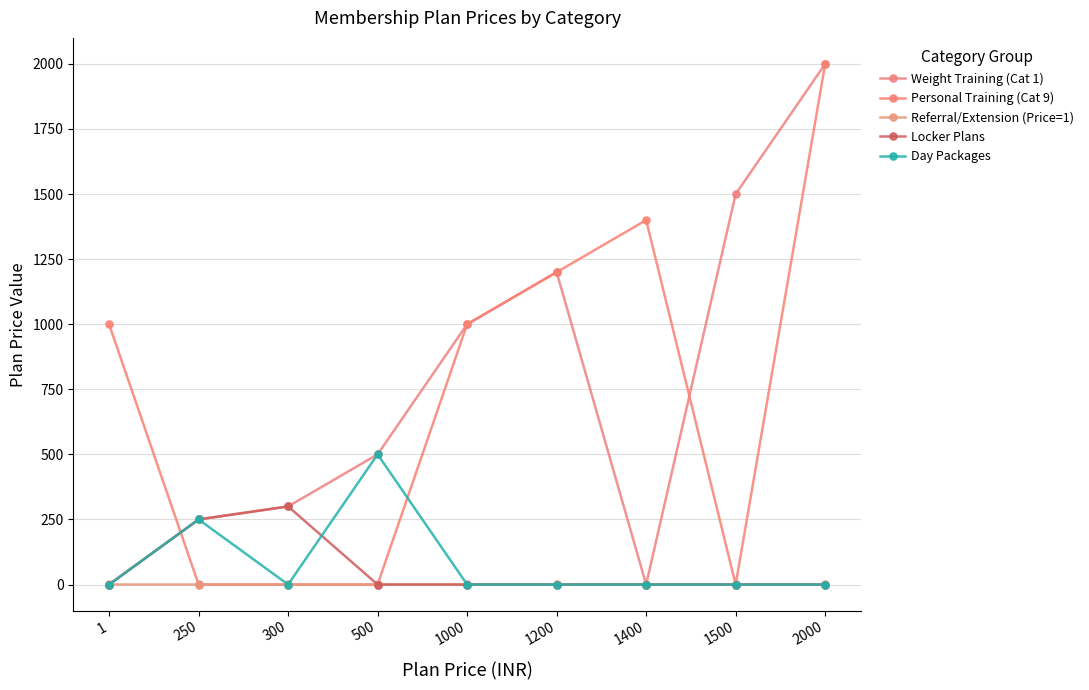

Reading right to left, what are all the values shown in this chart?

Weight Training (Cat 1): 2000=2000	1500=1500	1400=0	1200=1200	1000=1000	500=500	300=300	250=250	1=0
Personal Training (Cat 9): 2000=2000	1500=0	1400=1400	1200=1200	1000=1000	500=0	300=0	250=0	1=1000
Referral/Extension (Price=1): 2000=1	1500=1	1400=1	1200=1	1000=1	500=1	300=1	250=1	1=1
Locker Plans: 2000=0	1500=0	1400=0	1200=0	1000=0	500=0	300=300	250=250	1=0
Day Packages: 2000=0	1500=0	1400=0	1200=0	1000=0	500=500	300=0	250=250	1=0